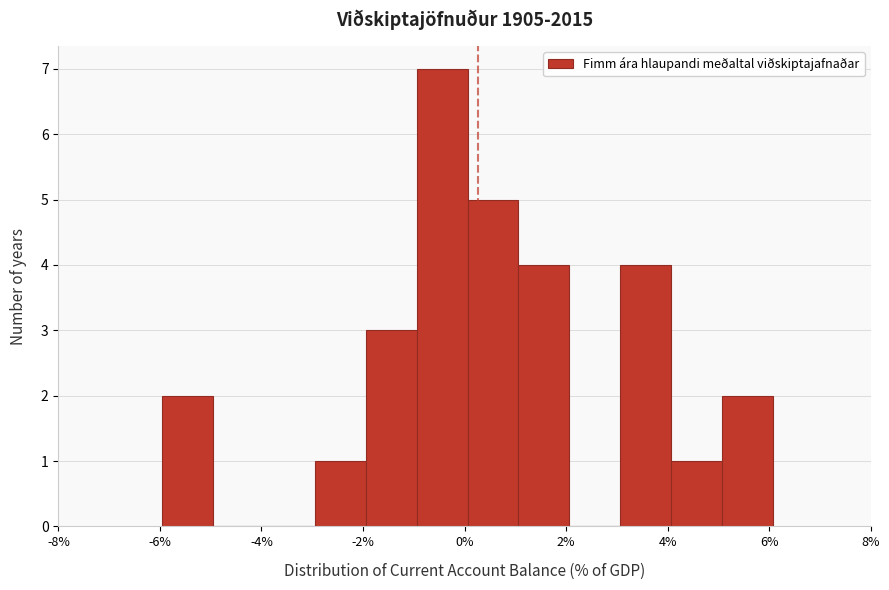

Over which range of the x-axis is the bar tallest?

-1 to 0